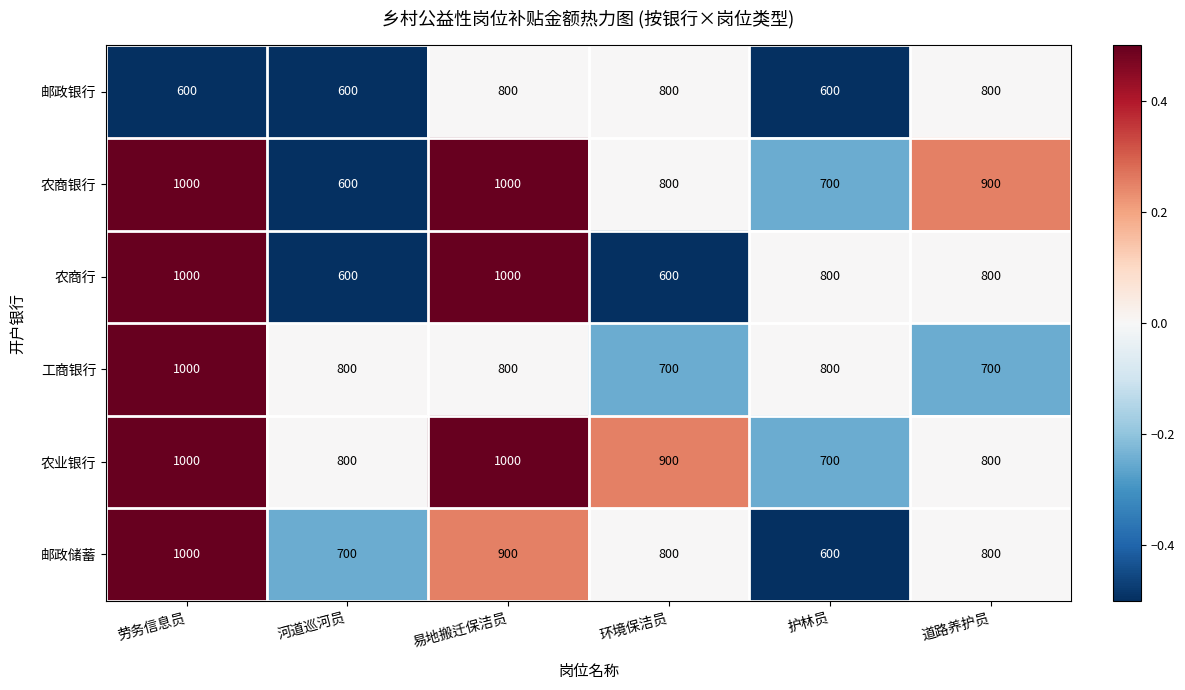

What is the lowest value of the 工商银行 series?

700